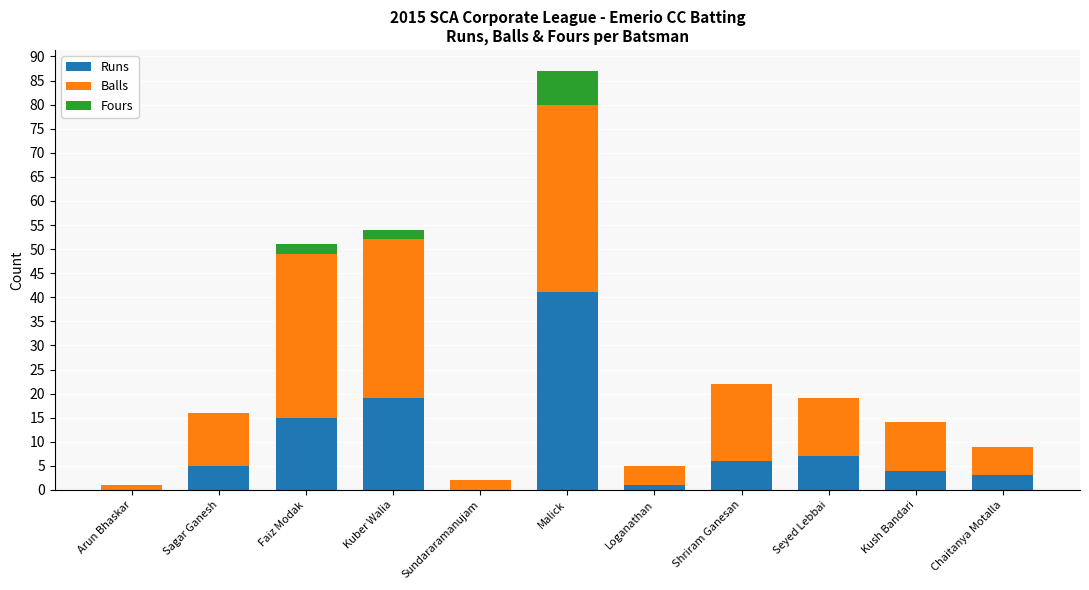

How many data points does each series have?

11